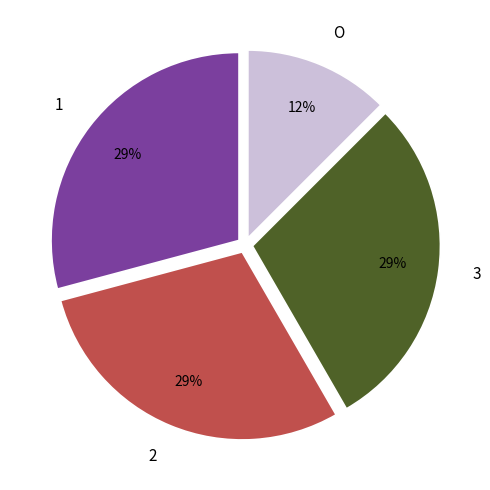

To the nearest percent, what percentage of the pie is 1?

29%